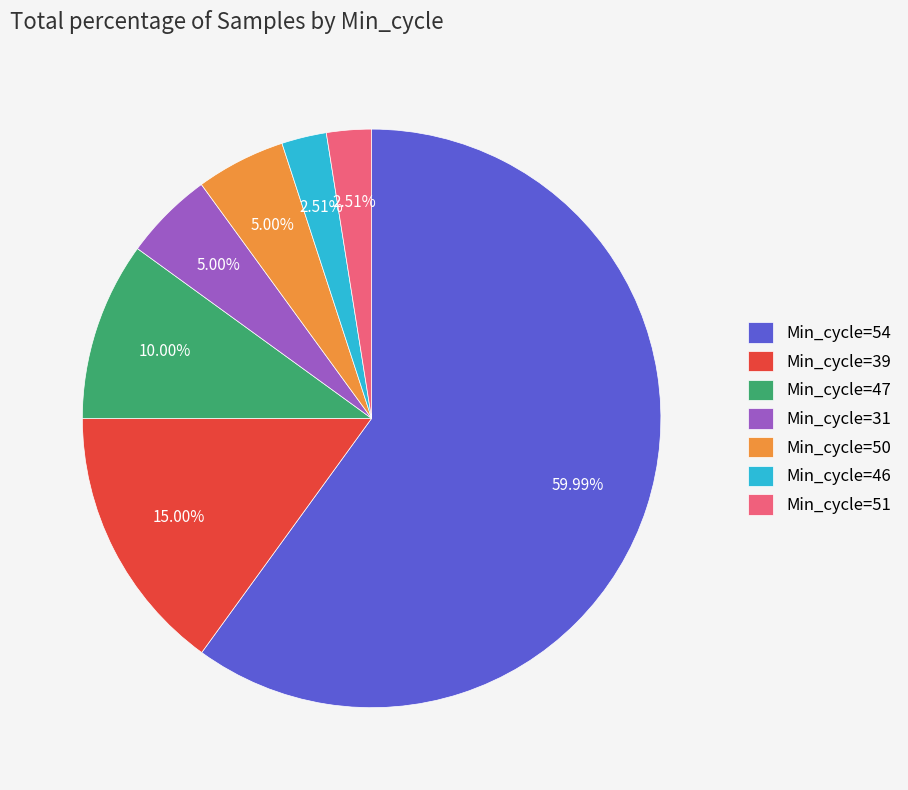

Does any single category account for the majority?

Yes